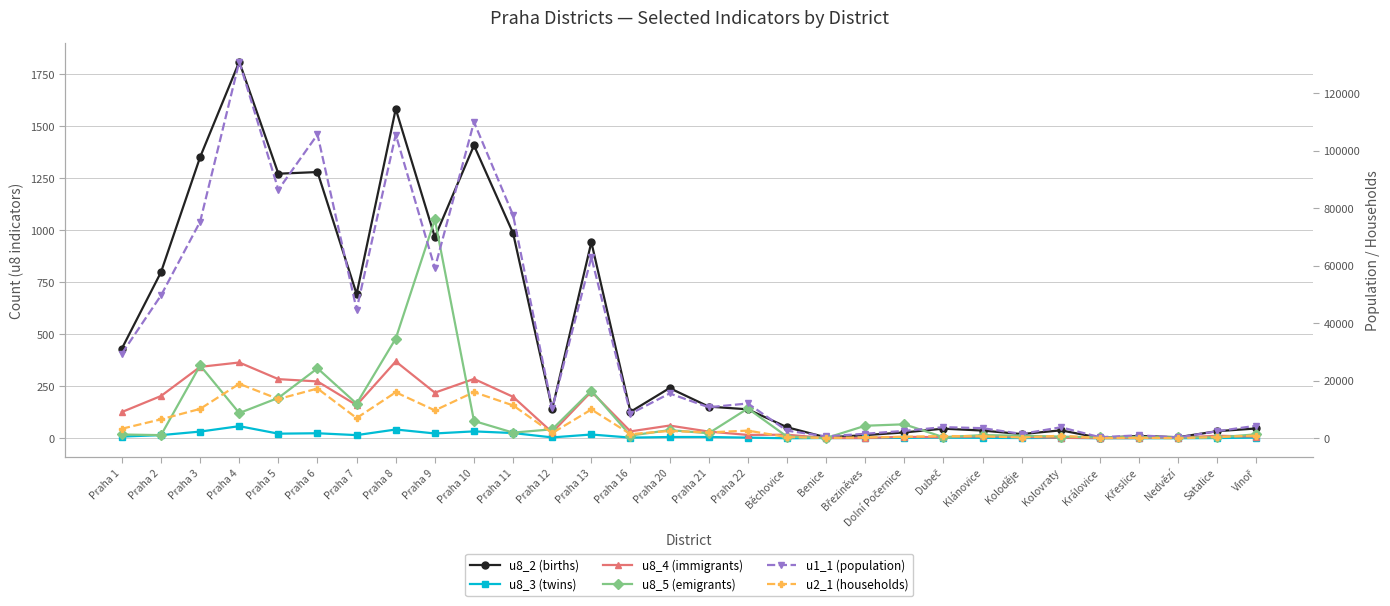

What is the sum of all u8_3 (twins) values?

353